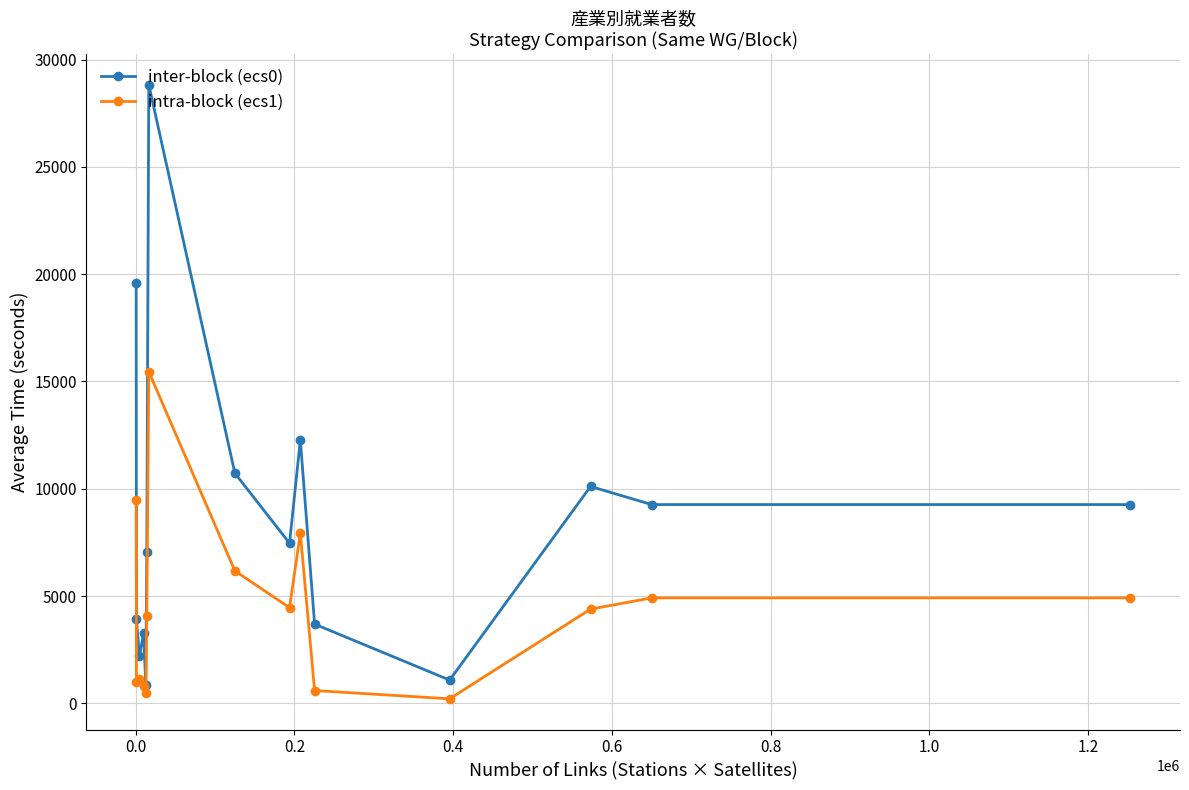

Which series has the largest total across all categories?

inter-block (ecs0)